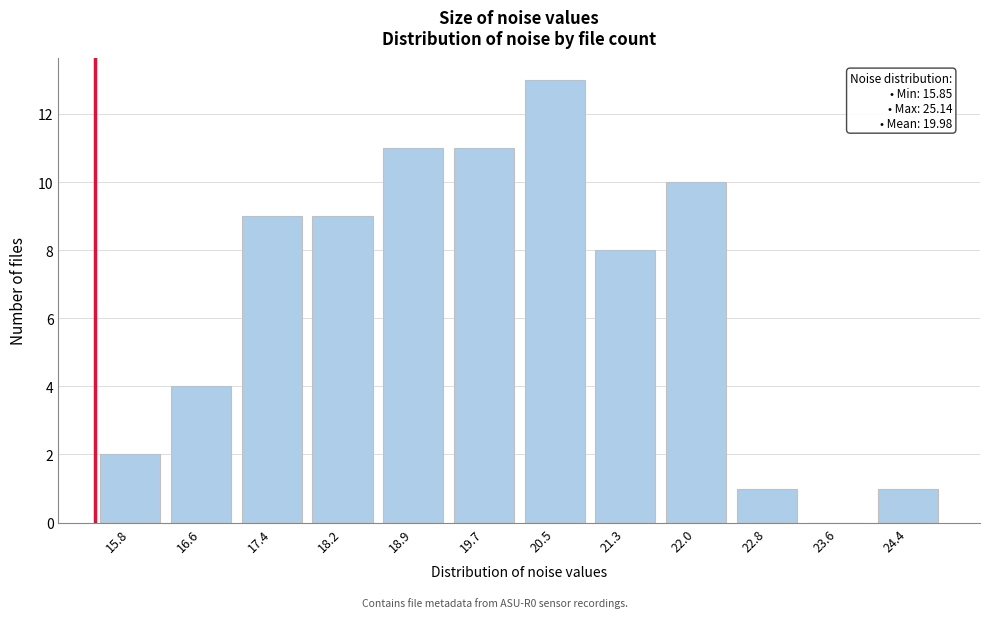

Reading left to right, what are all the values shown in this chart?

15.8=2	16.6=4	17.4=9	18.2=9	18.9=11	19.7=11	20.5=13	21.3=8	22.0=10	22.8=1	23.6=0	24.4=1